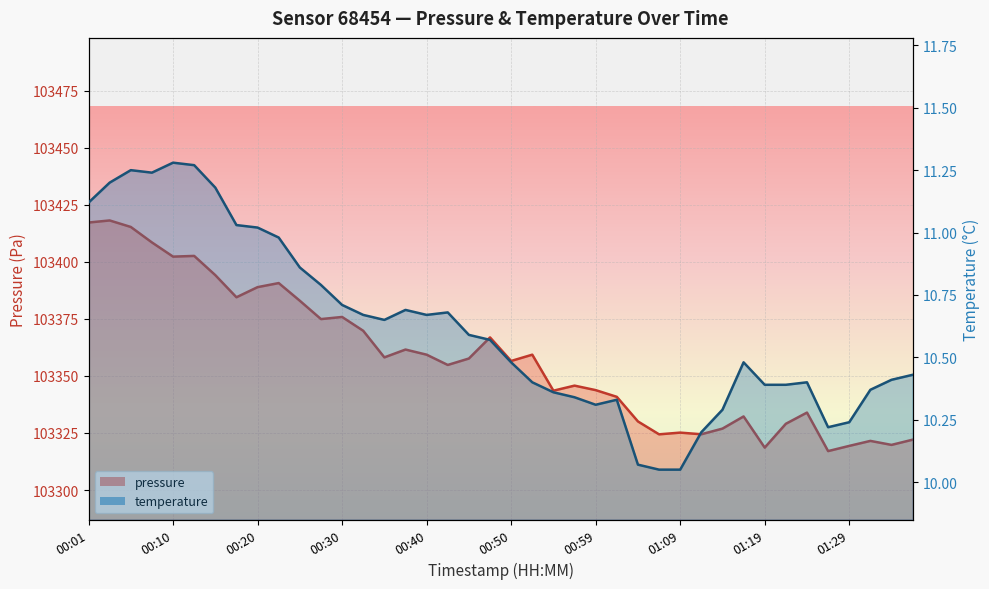

What is the label of the 12th point from the right?

01:09